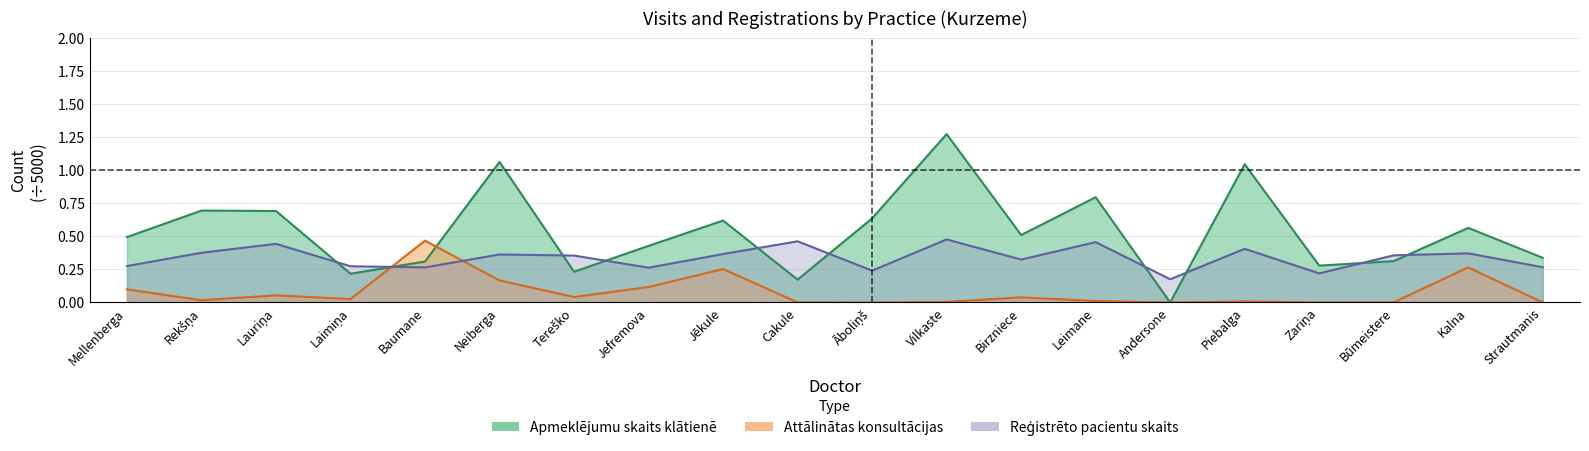

True or false: Attālinātas konsultācijas has more than 2 points higher than both neighbors.

True